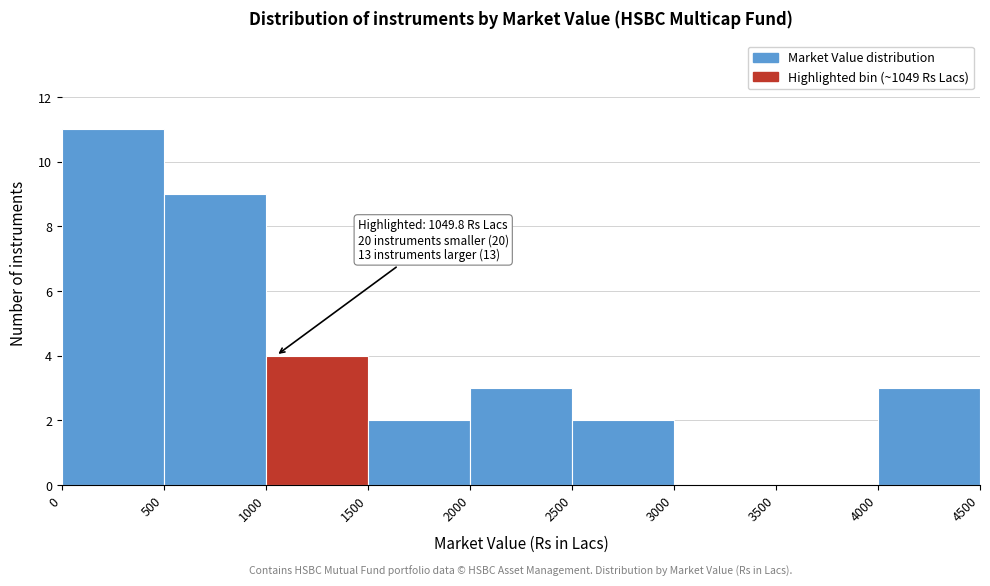

Which range on the x-axis has the tallest bar?

0 to 500